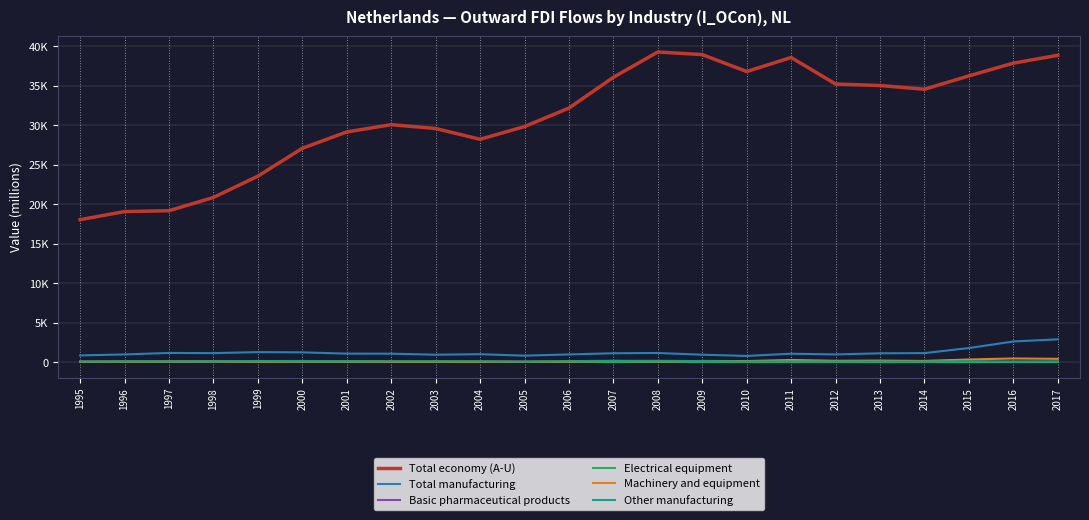

At which label does Basic pharmaceutical products reach its minimum?

2011